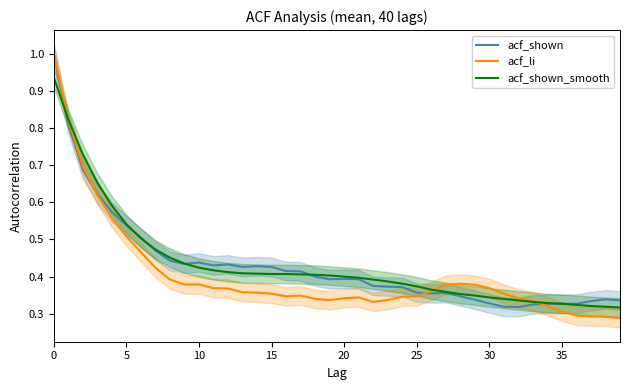

Which category has the lowest value in the acf_shown series?

32